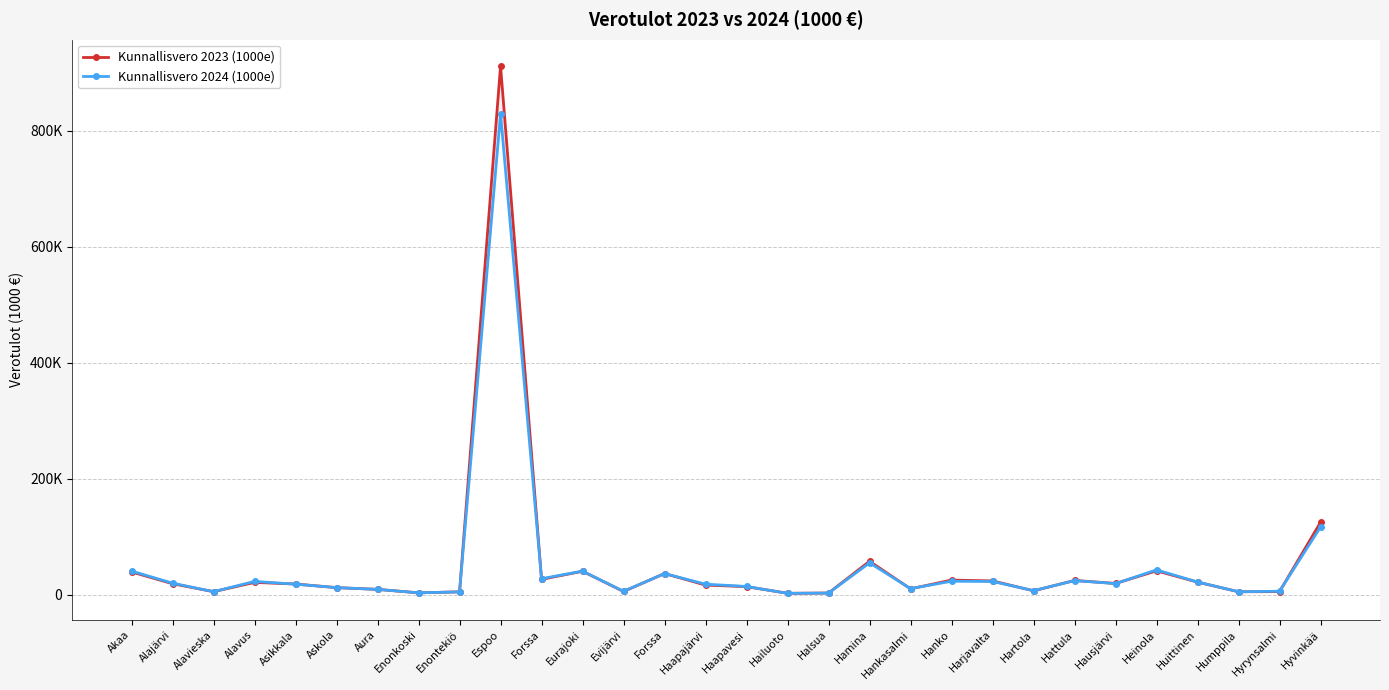

Is this an area chart (filled region under the line)?

No